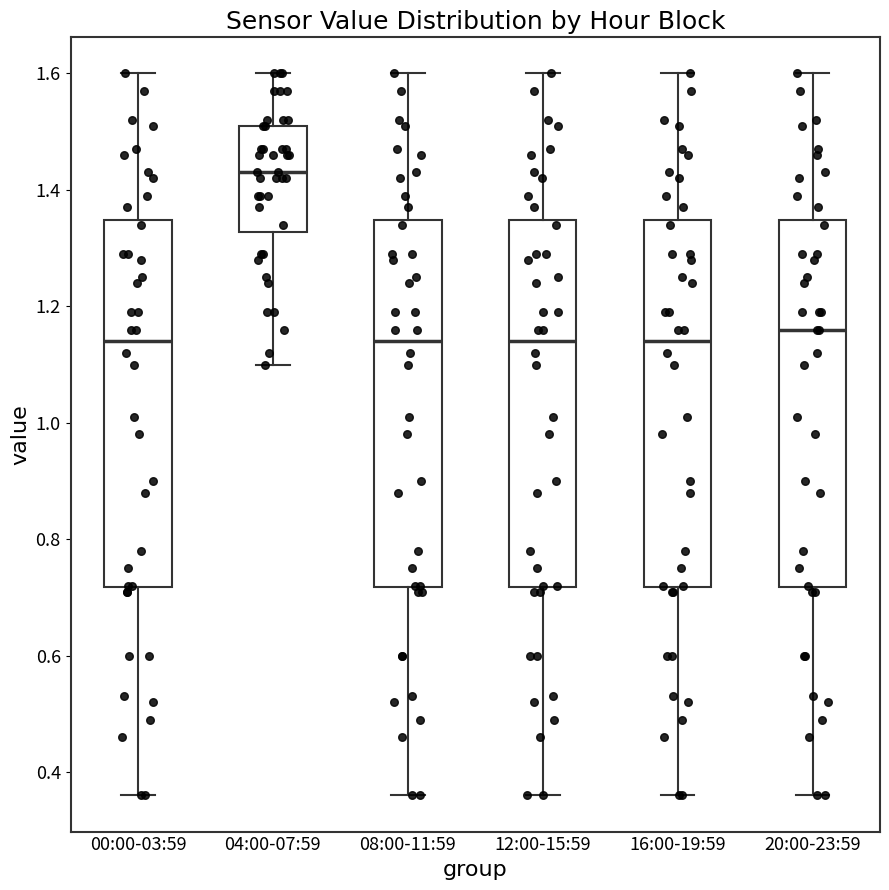

Reading left to right, transcribe this box plot: for each box, give where its median line is, the range the box spans, and where its two whiskers end, as read against the y-axis. The values are not printed on the chart, so give them approximately, as read against the axis.

00:00-03:59: median 1.14, box 0.72 to 1.34, whiskers 0.36 to 1.60
04:00-07:59: median 1.44, box 1.32 to 1.52, whiskers 1.10 to 1.60
08:00-11:59: median 1.14, box 0.72 to 1.34, whiskers 0.36 to 1.60
12:00-15:59: median 1.14, box 0.72 to 1.34, whiskers 0.36 to 1.60
16:00-19:59: median 1.14, box 0.72 to 1.34, whiskers 0.36 to 1.60
20:00-23:59: median 1.16, box 0.72 to 1.34, whiskers 0.36 to 1.60